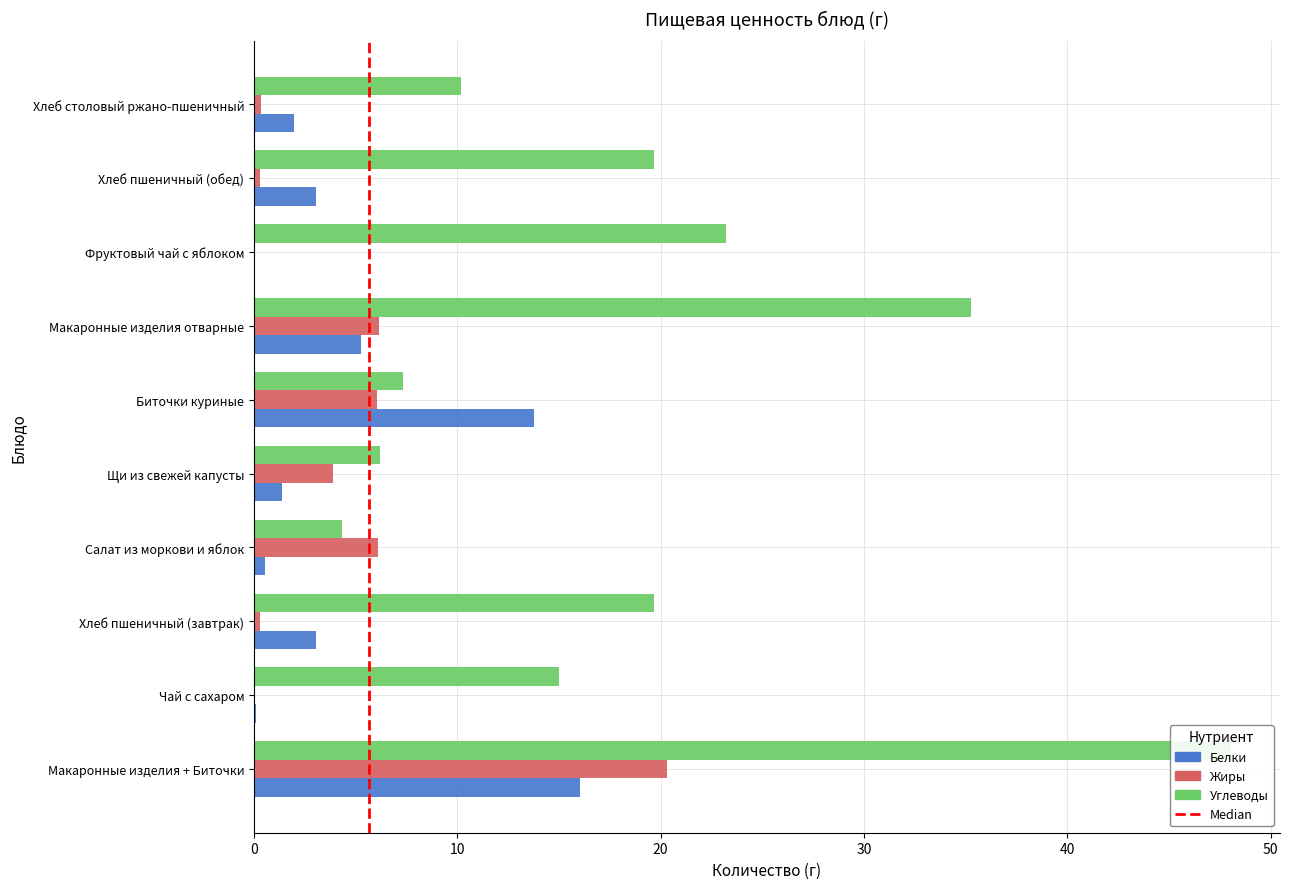

Are the bars grouped side by side (vs. stacked)?

Yes